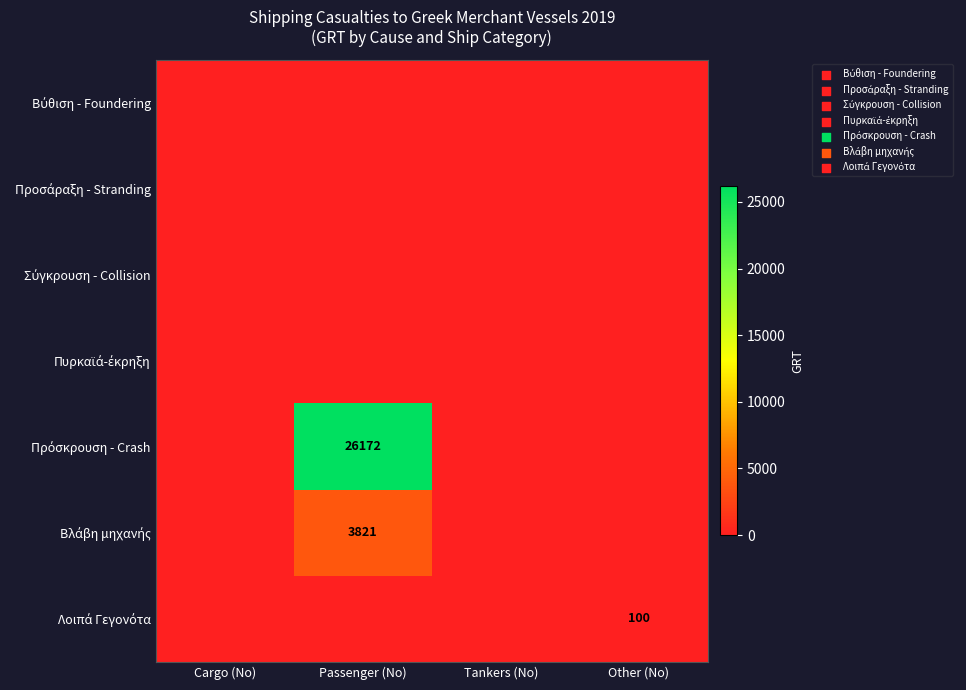

Between Other (No) and Passenger (No), which is larger?

Other (No)